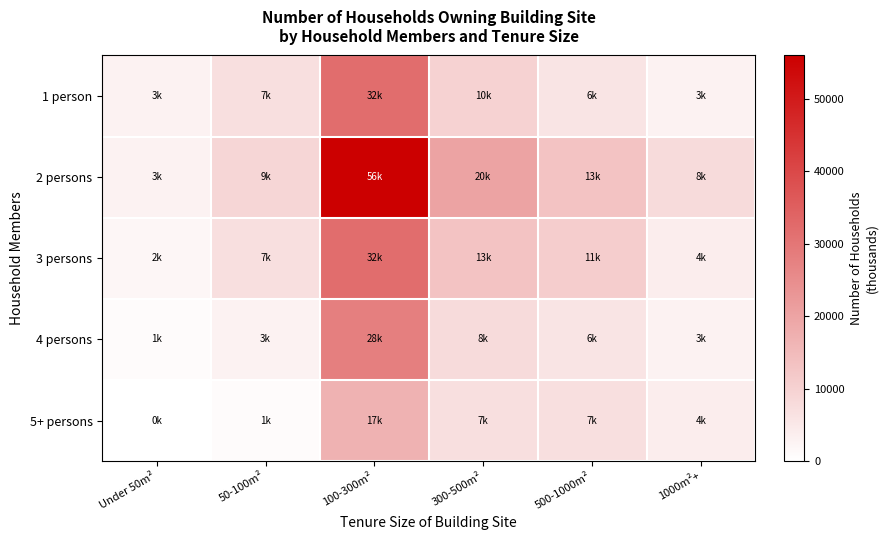

At which category does the chart reach its peak across all series?

100-300m²